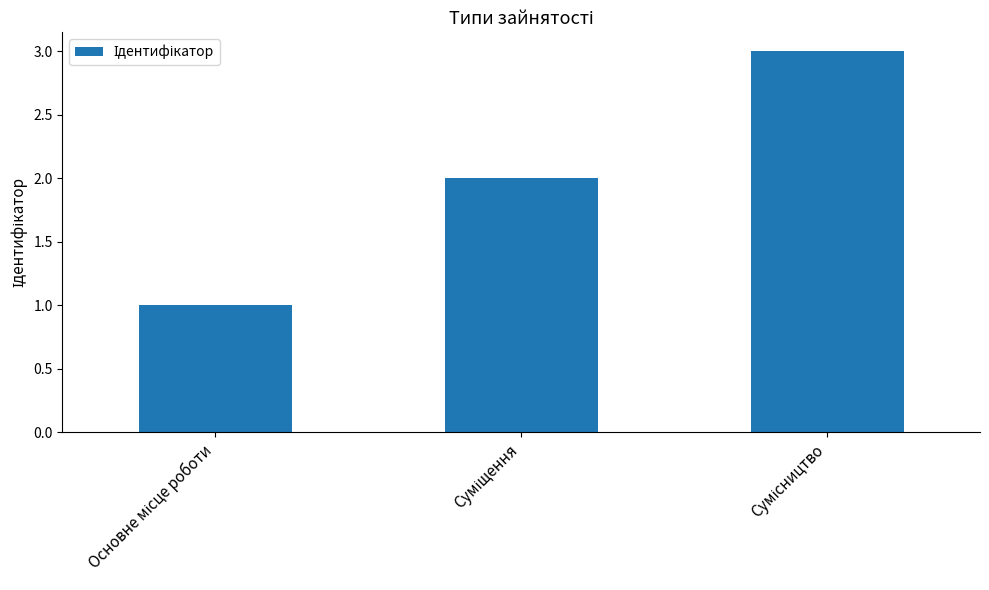

What is the greatest value displayed?

3